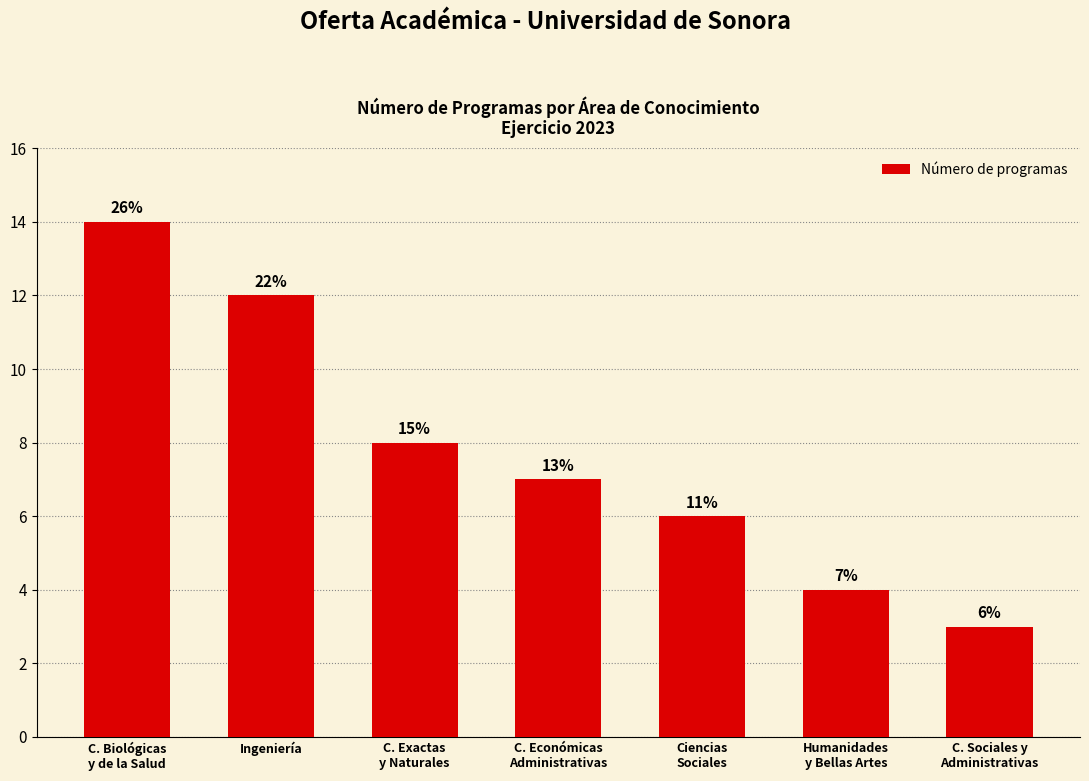

Reading left to right, transcribe all the data shown in this chart.

C. Biológicas
y de la Salud=14	Ingeniería=12	C. Exactas
y Naturales=8	C. Económicas
Administrativas=7	Ciencias
Sociales=6	Humanidades
y Bellas Artes=4	C. Sociales y
Administrativas=3